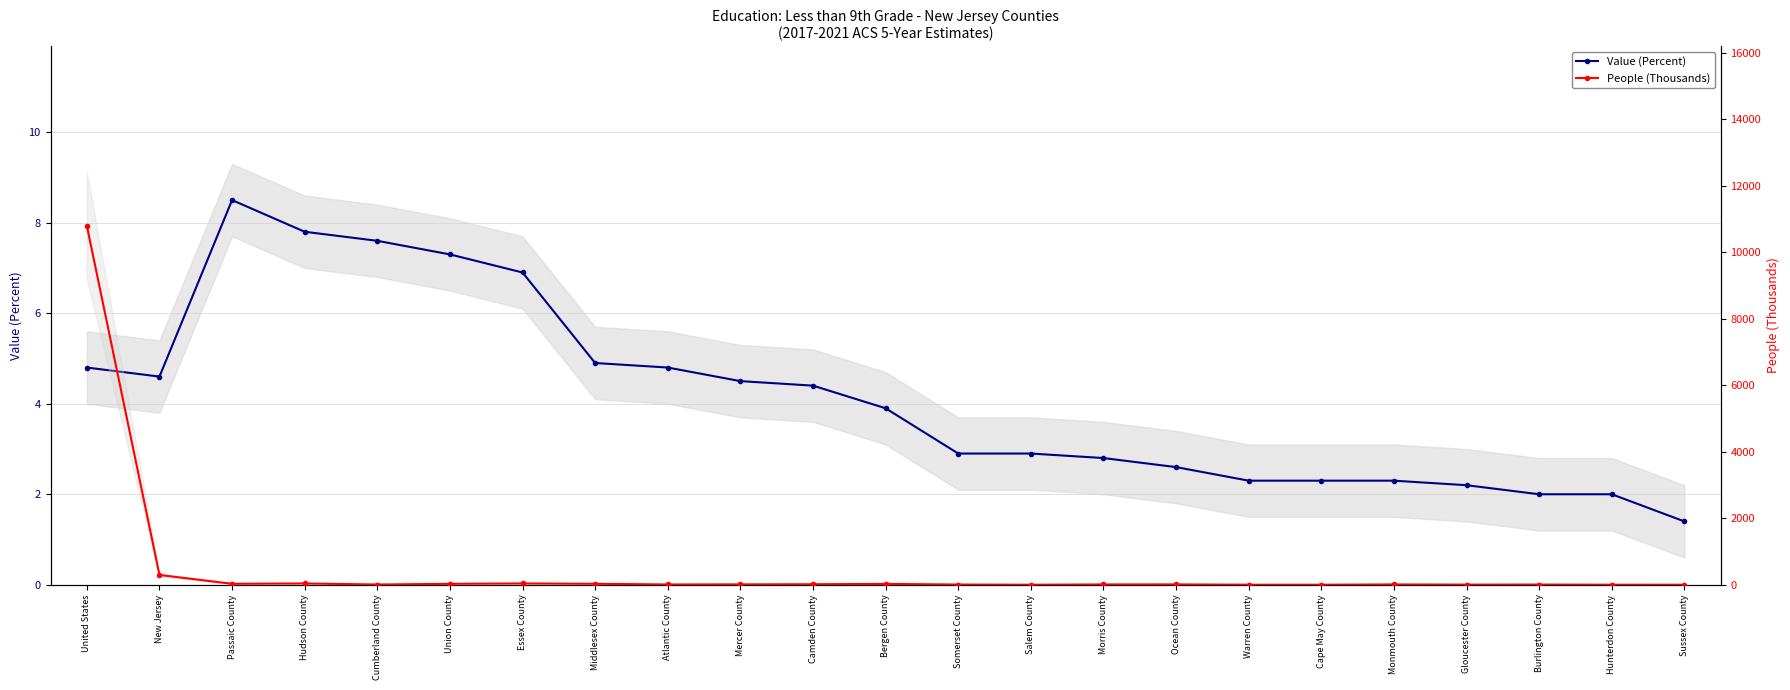

How many data points in People (Thousands) are above 10?

13